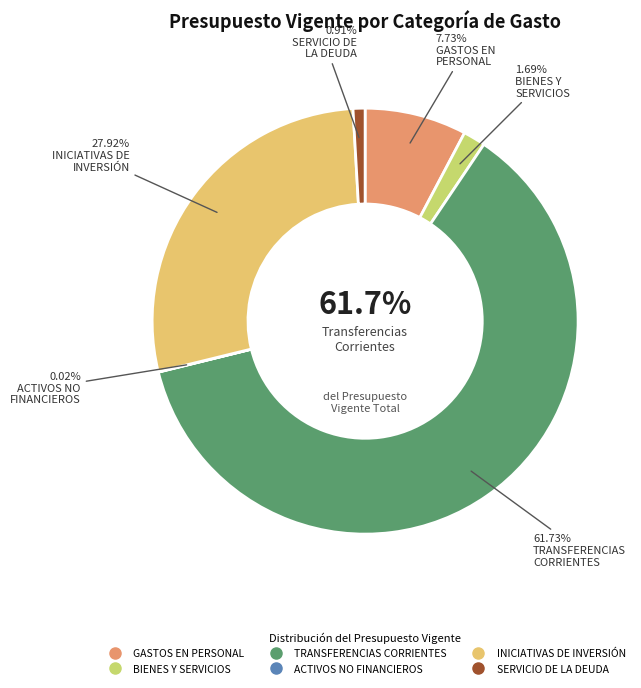

What is the change in value from TRANSFERENCIAS CORRIENTES to ACTIVOS NO FINANCIEROS?

-106330458